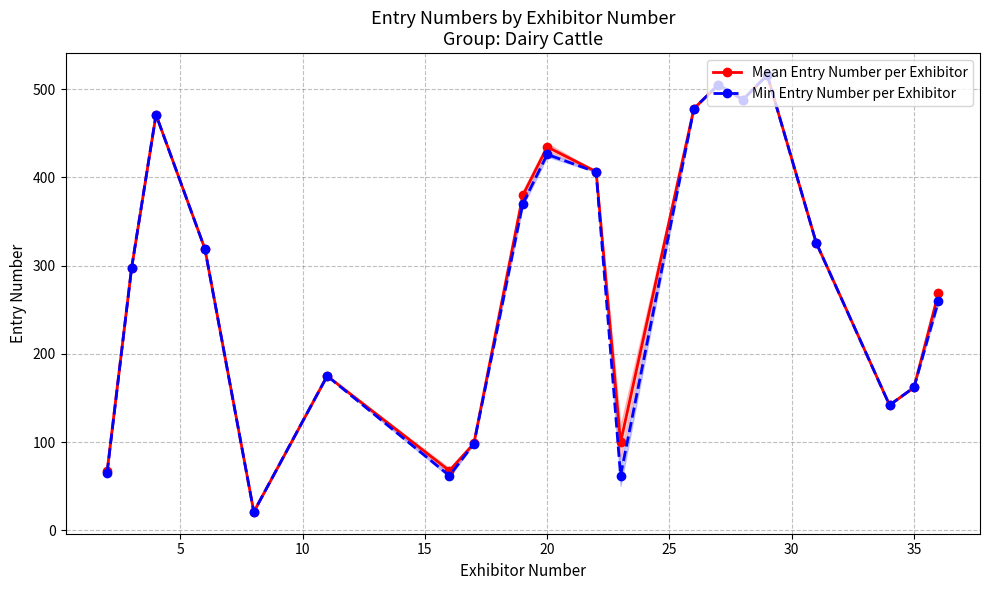

What is the lowest value of the Mean Entry Number per Exhibitor series?

21.0